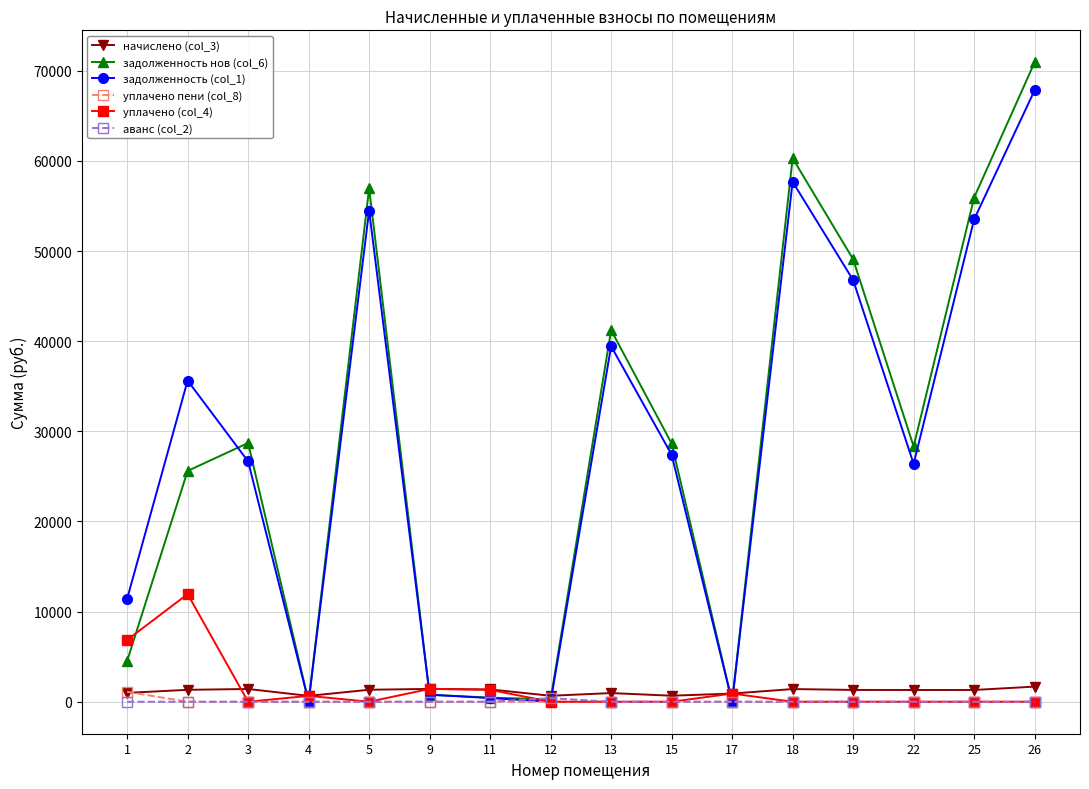

True or false: задолженность (col_1) has more than 1 interior local peaks.

True